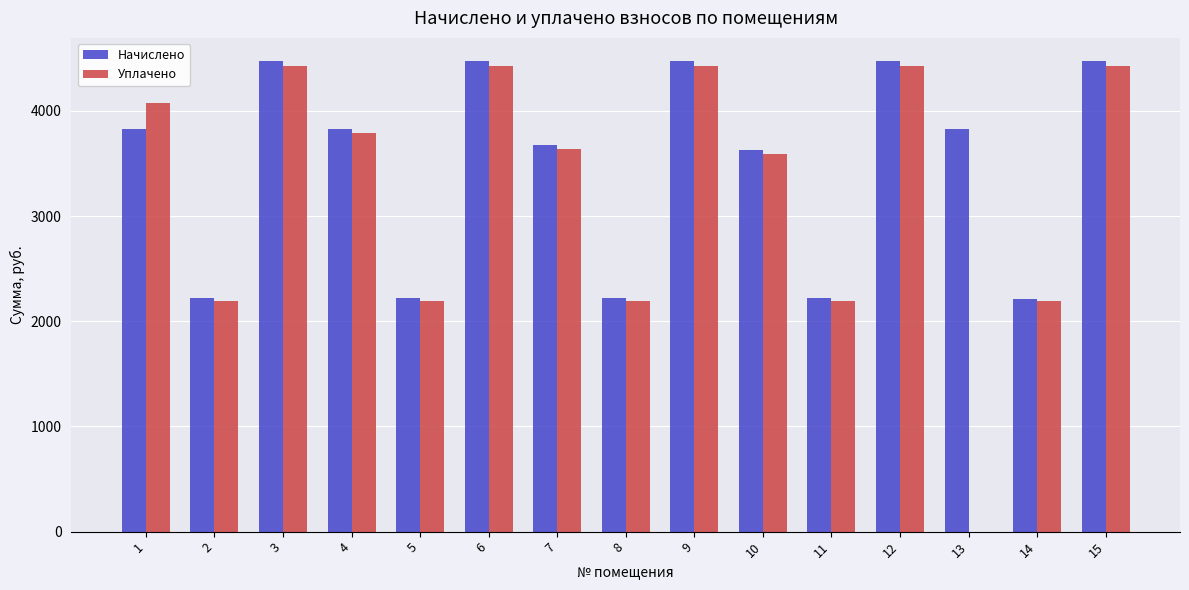

Which series has the largest total across all categories?

Начислено